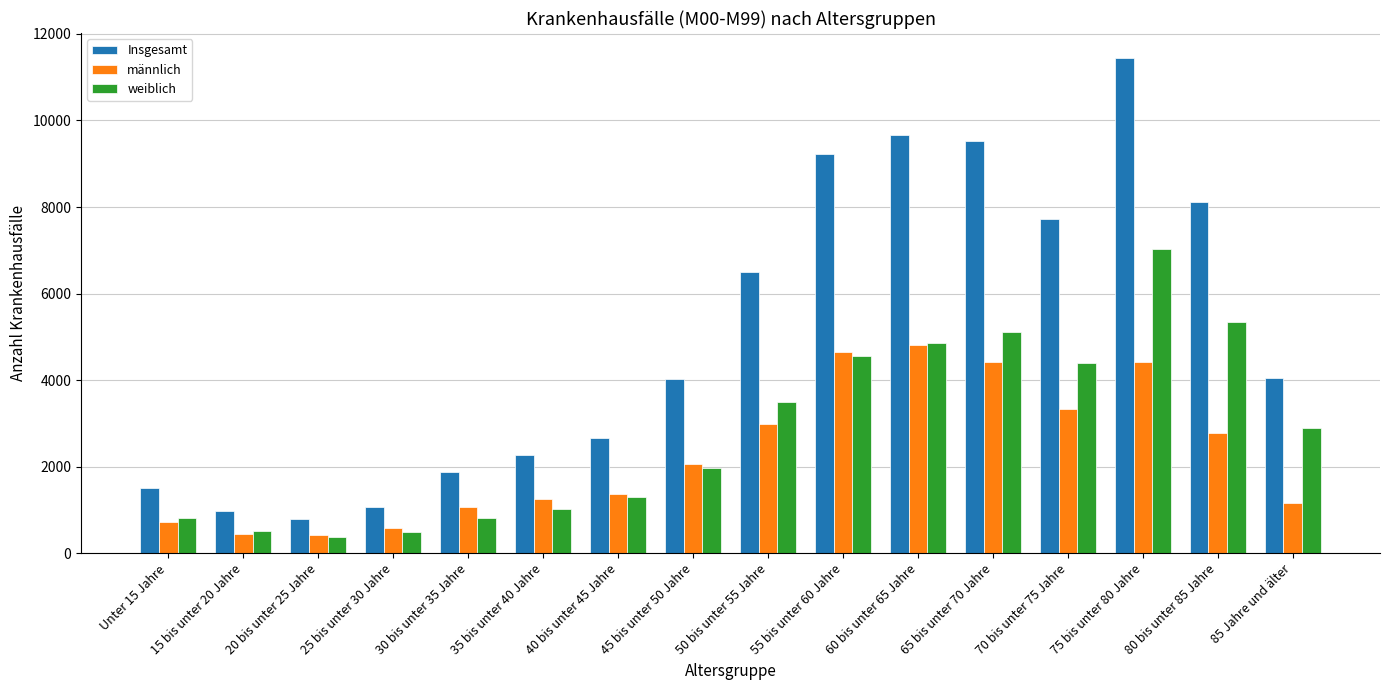

At which label is männlich closest to 2610?

80 bis unter 85 Jahre